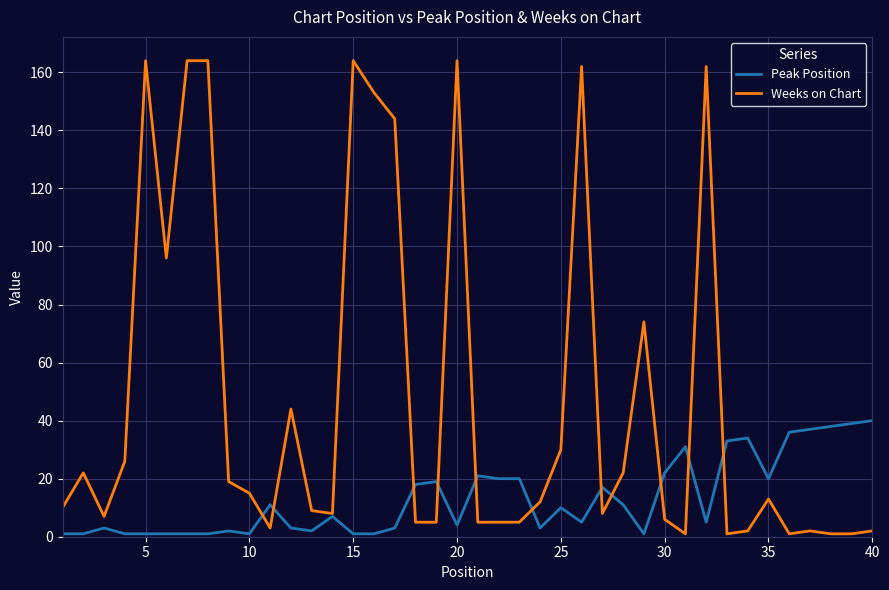

Which series has the widest spread of values?

Weeks on Chart